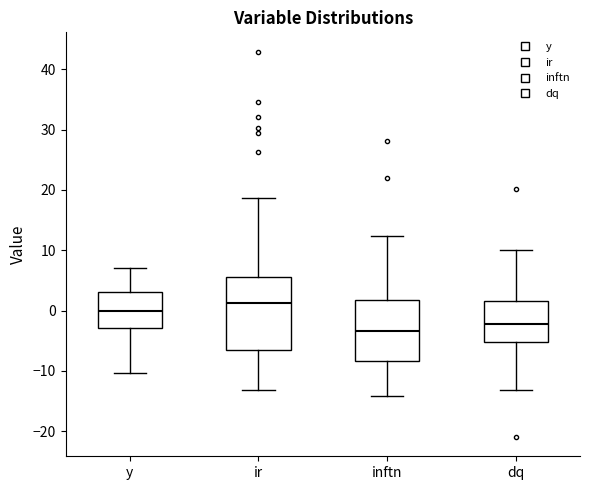

Reading left to right, transcribe this box plot: for each box, give where its median line is, the range the box spans, and where its two whiskers end, as read against the y-axis. The values are not printed on the chart, so give them approximately, as read against the axis.

y: median 0, box -3 to 3, whiskers -10 to 7
ir: median 1, box -7 to 6, whiskers -13 to 19
inftn: median -3, box -8 to 2, whiskers -14 to 12
dq: median -2, box -5 to 2, whiskers -13 to 10